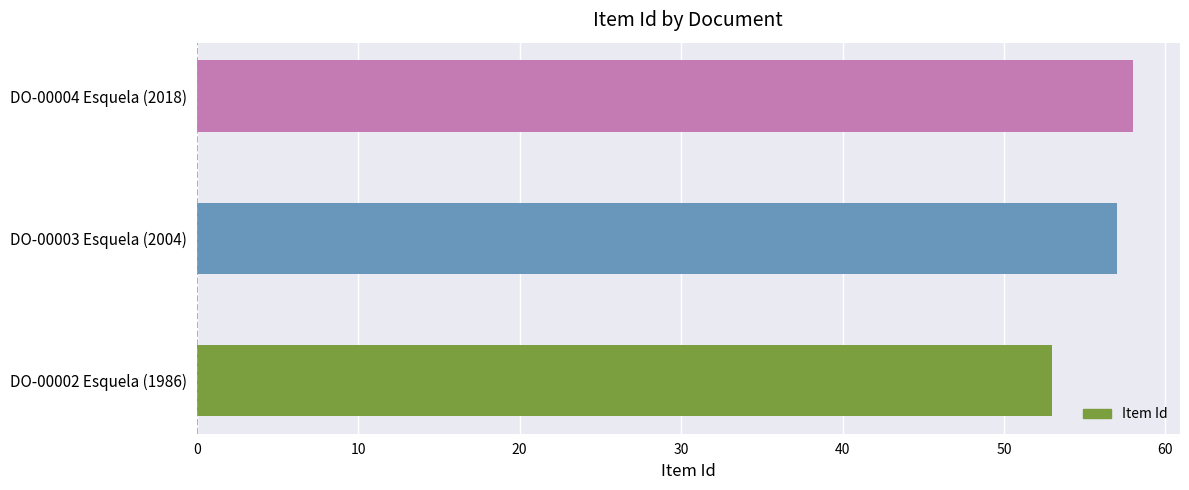

What is the maximum value shown in the chart?

58